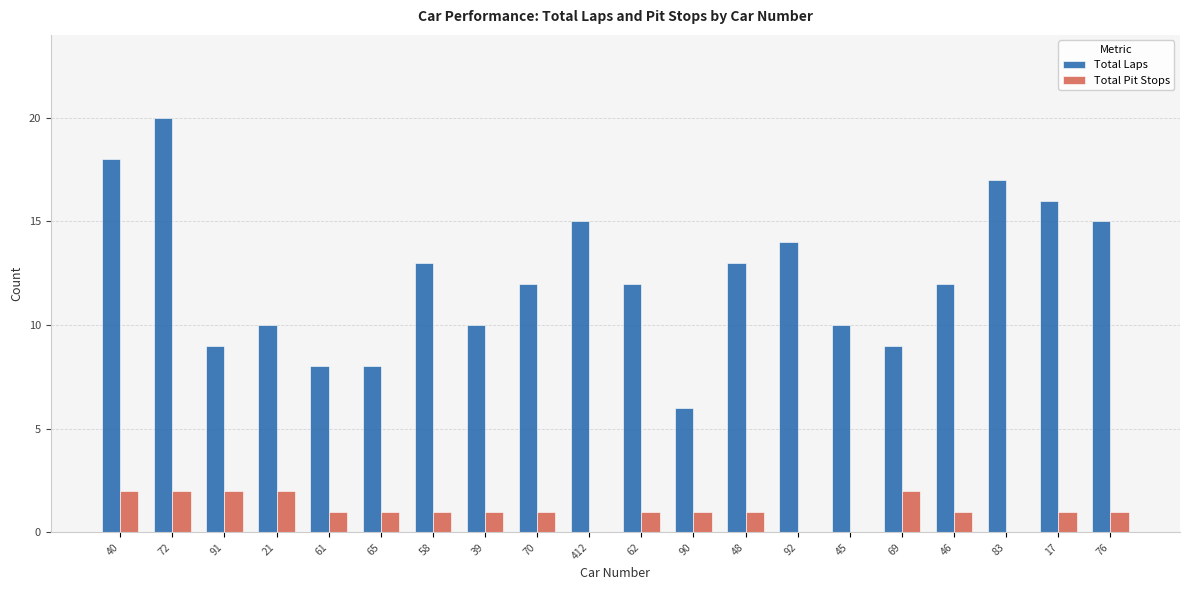

Which series has the widest spread of values?

Total Laps